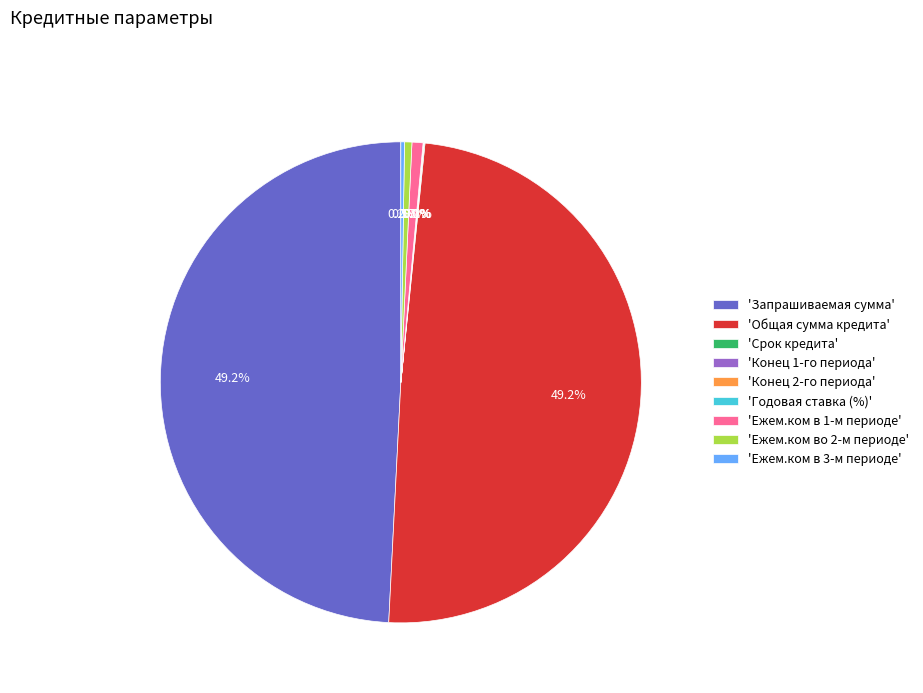

Approximately how many times larger is the value at 'Ежем.ком в 1-м периоде' compared to 'Ежем.ком во 2-м периоде'?

1.5